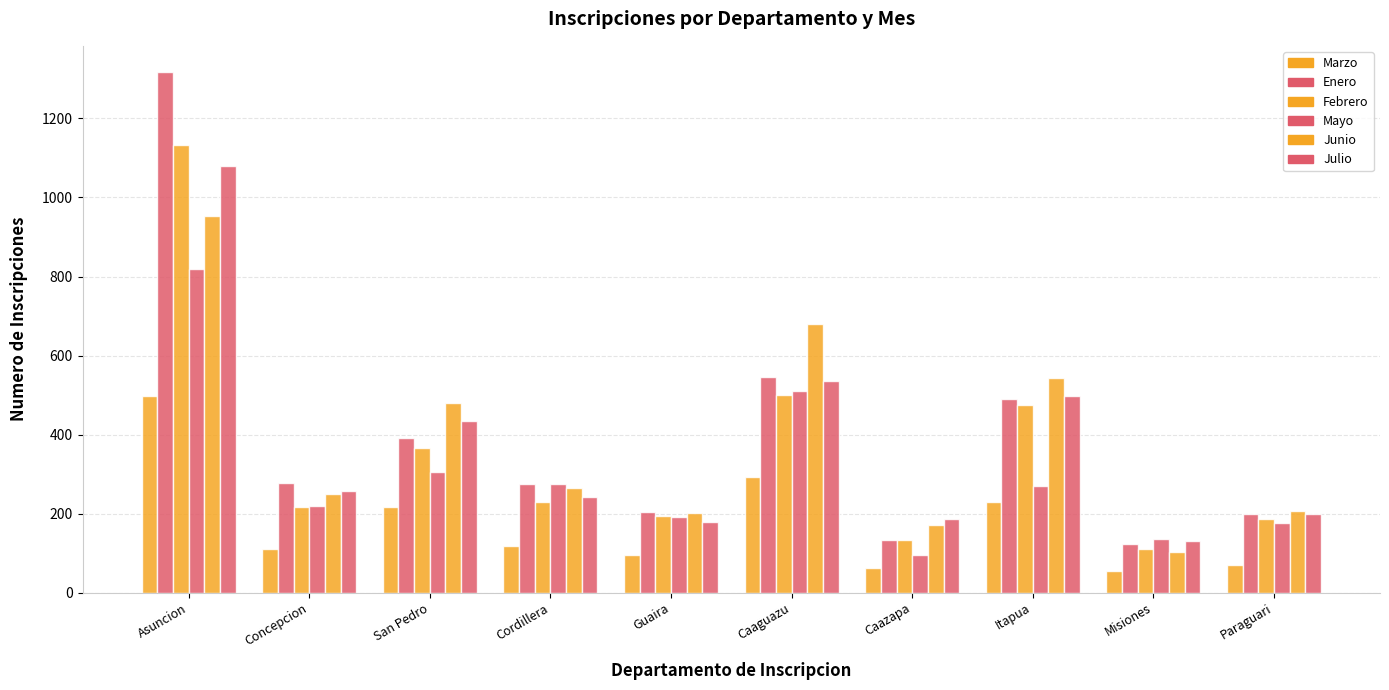

True or false: Febrero has a value of 623 at Itapua.

False